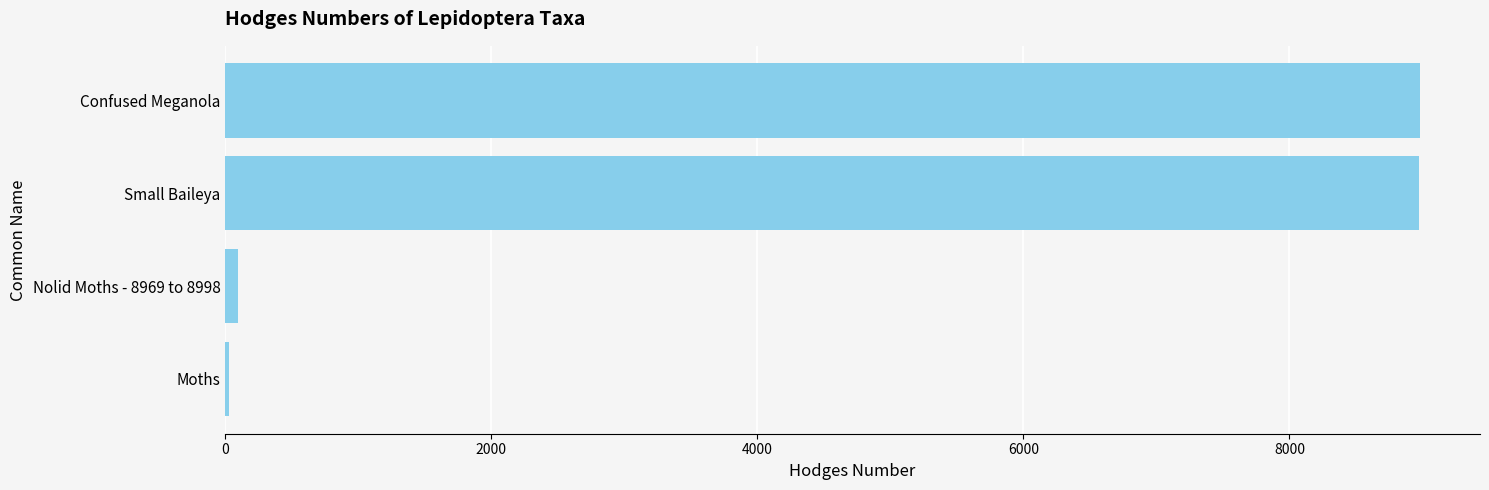

True or false: the data shows 12974.6 at Confused Meganola.

False